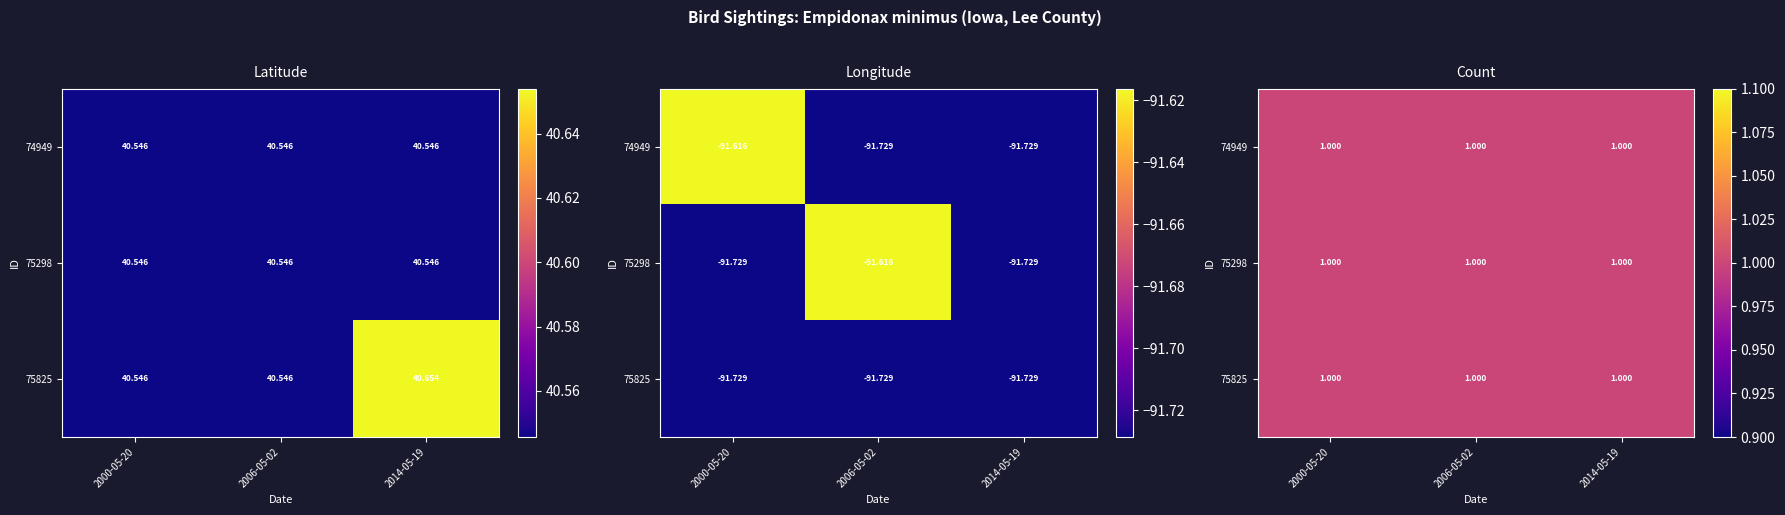

The Longitude series shows -49.2 at 75825. True or false?

False